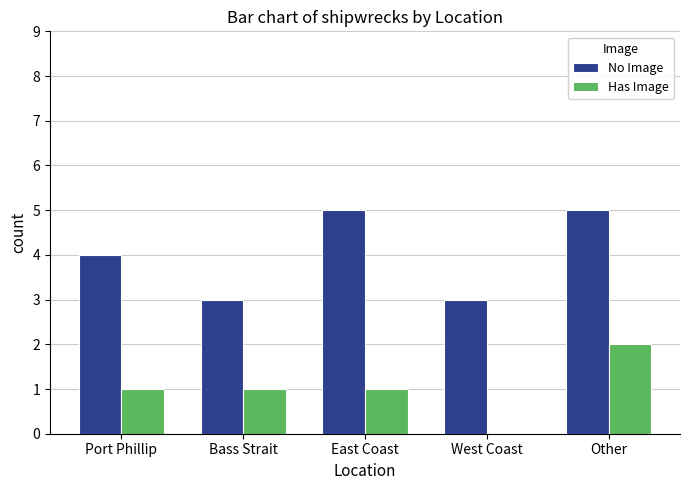

Which category has the highest value in the Has Image series?

Other